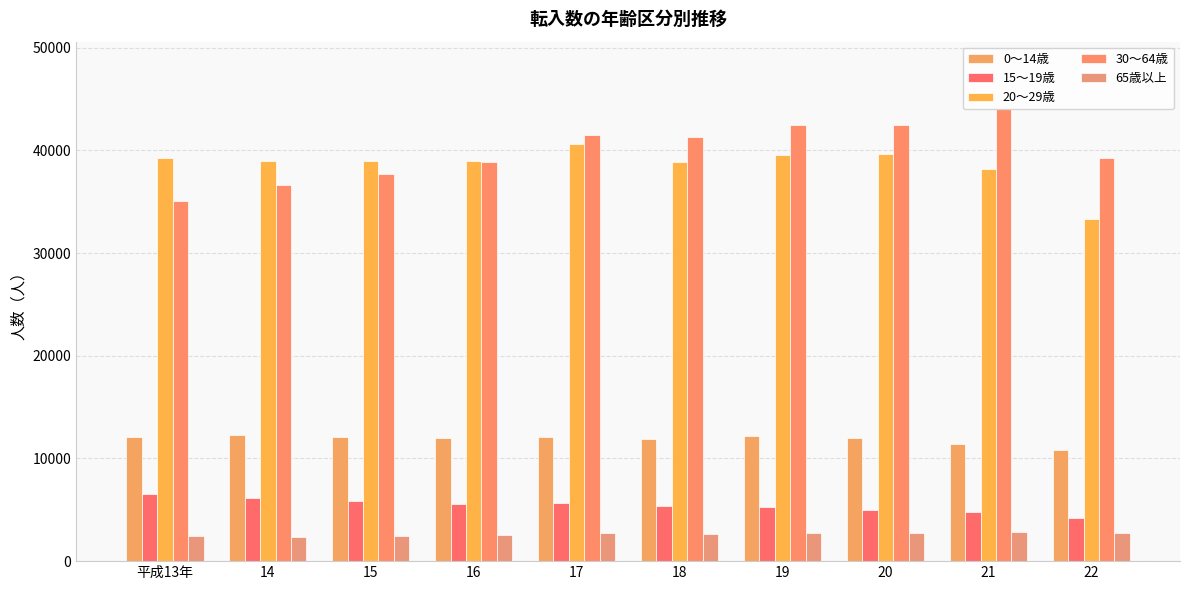

At which label is 20～29歳 closest to 36968?

21